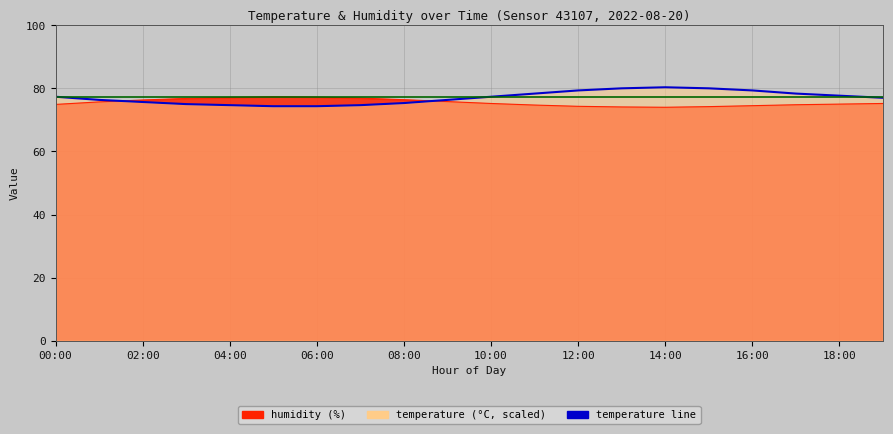

How many data points in temperature are less than 77?

9